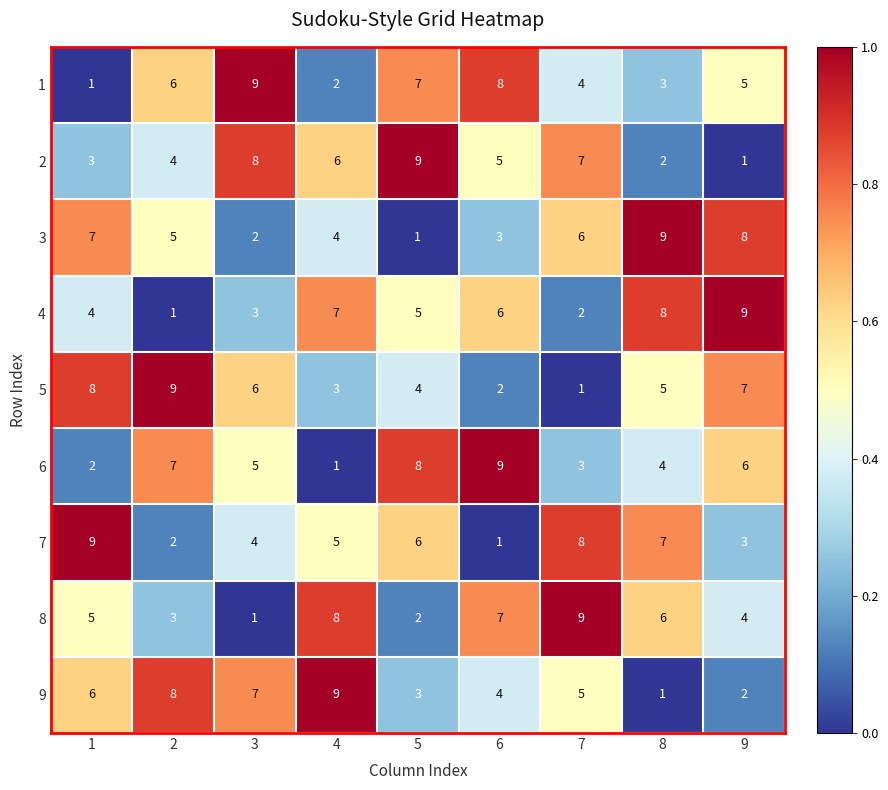

What is the total value across all series at 1?

45